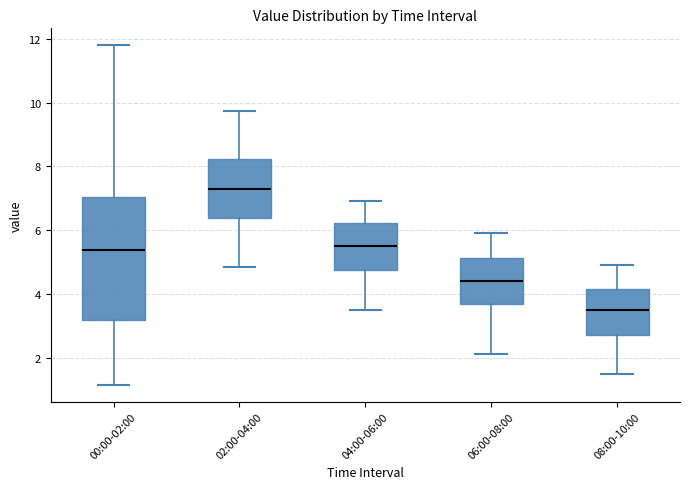

Which box's median line is the highest?

02:00-04:00